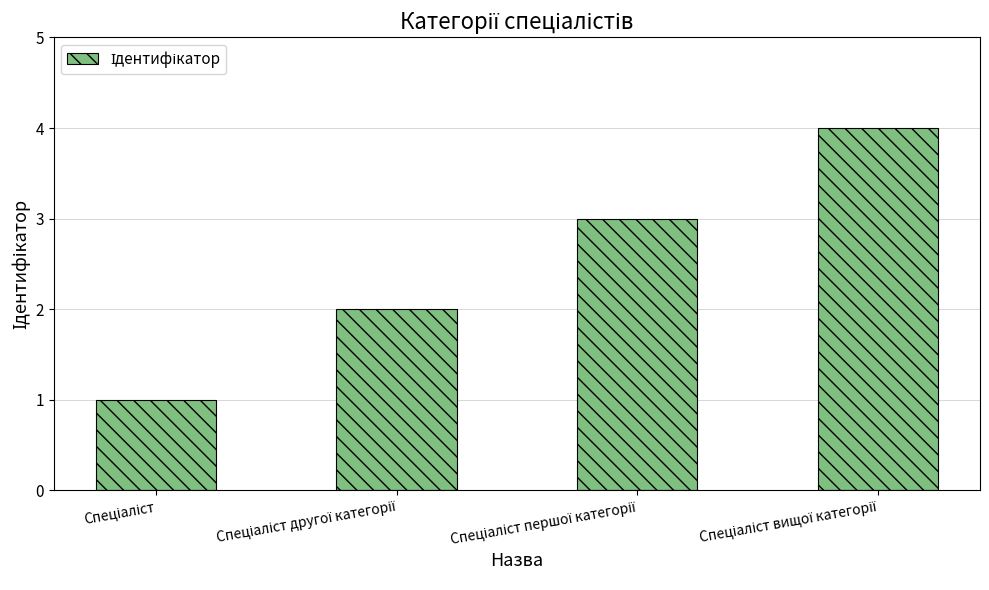

How many categories are shown in the chart?

4